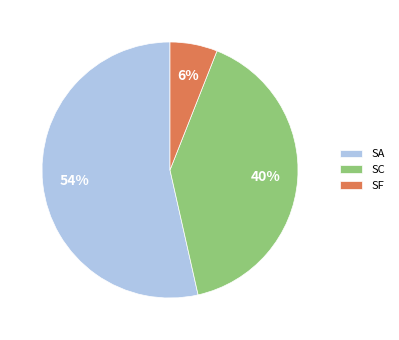

Rank the categories by value from lowest to highest.

SF, SC, SA